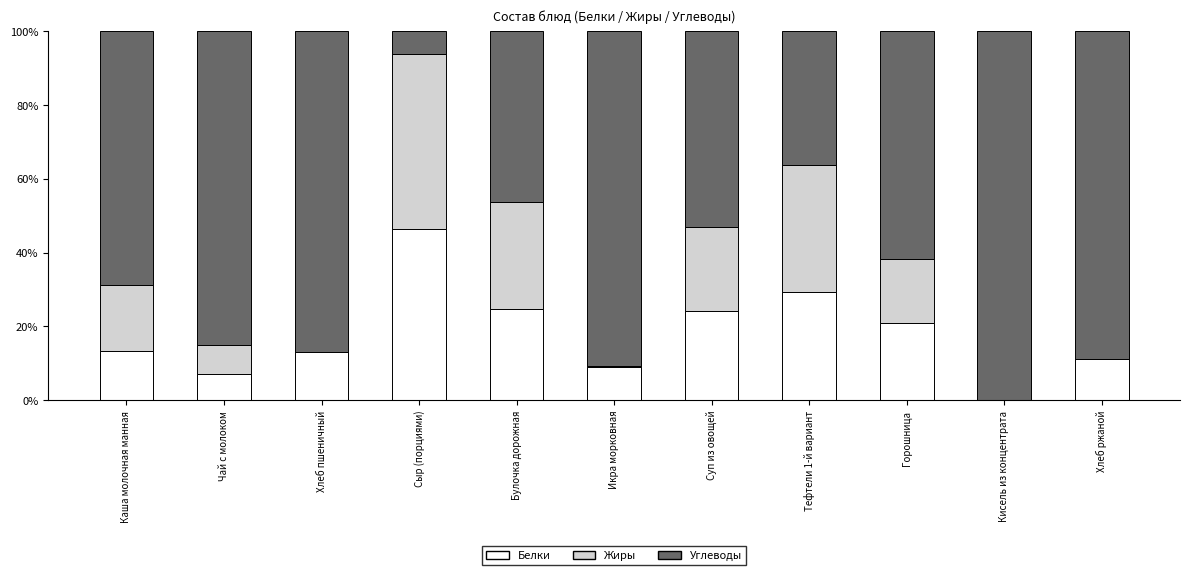

Is it true that Белки equals 5.1 at Булочка дорожная?

False